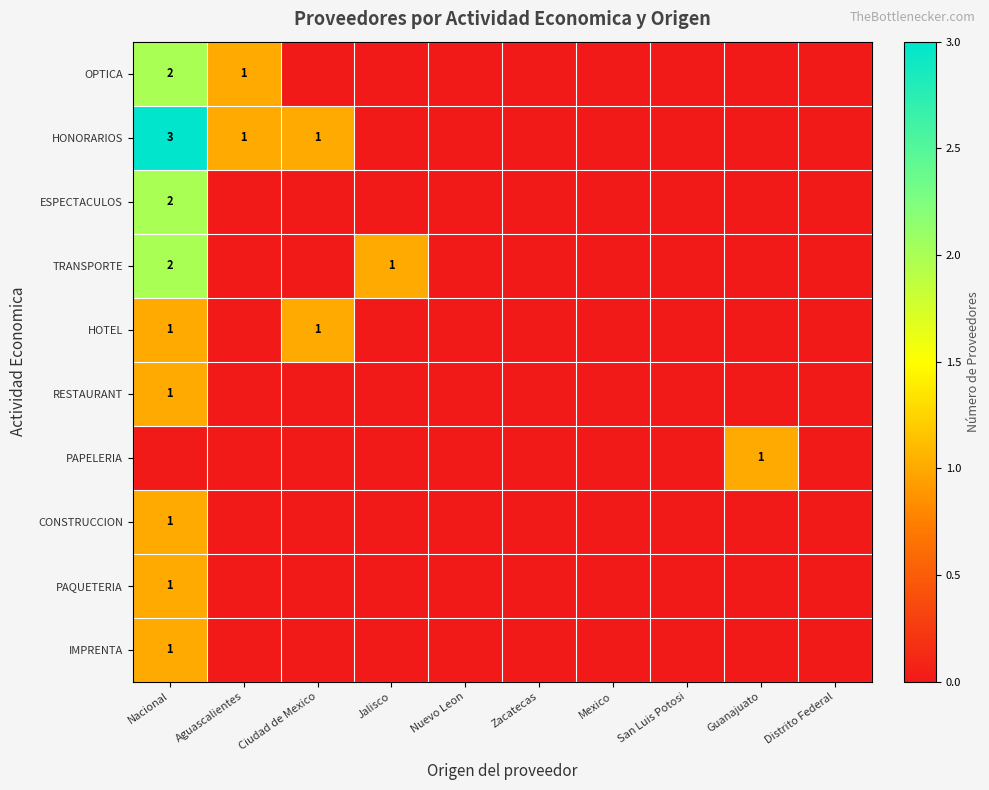

List the labels in order of IMPRENTA value, largest first.

Nacional, Aguascalientes, Ciudad de Mexico, Jalisco, Nuevo Leon, Zacatecas, Mexico, San Luis Potosi, Guanajuato, Distrito Federal